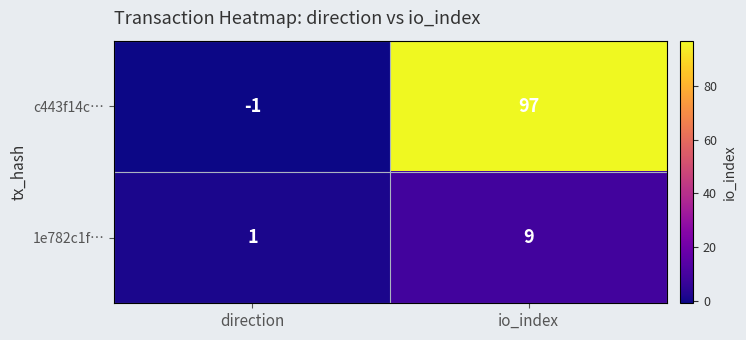

At which label is 1e782c1f… closest to 5?

direction